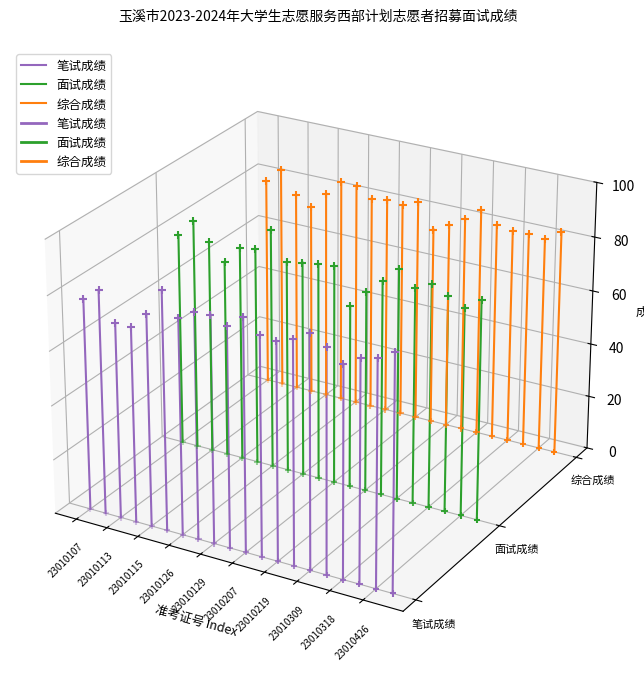

Is the value of 面试成绩 at 23010107 greater than the value of 综合成绩 at 23010107?

No